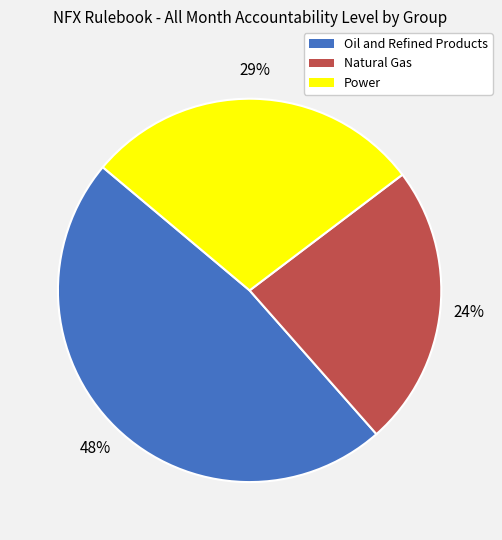

What is the smallest slice in the pie chart?

Natural Gas